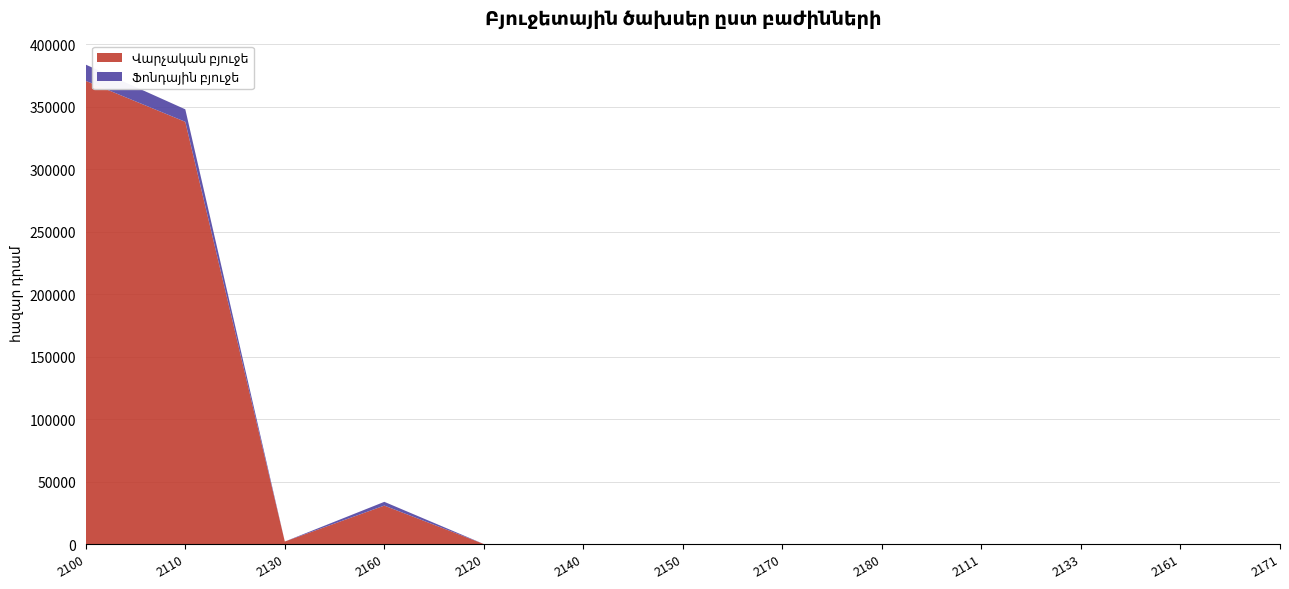

The Վարչական բյուջե series shows 0.0 at 2170. True or false?

True